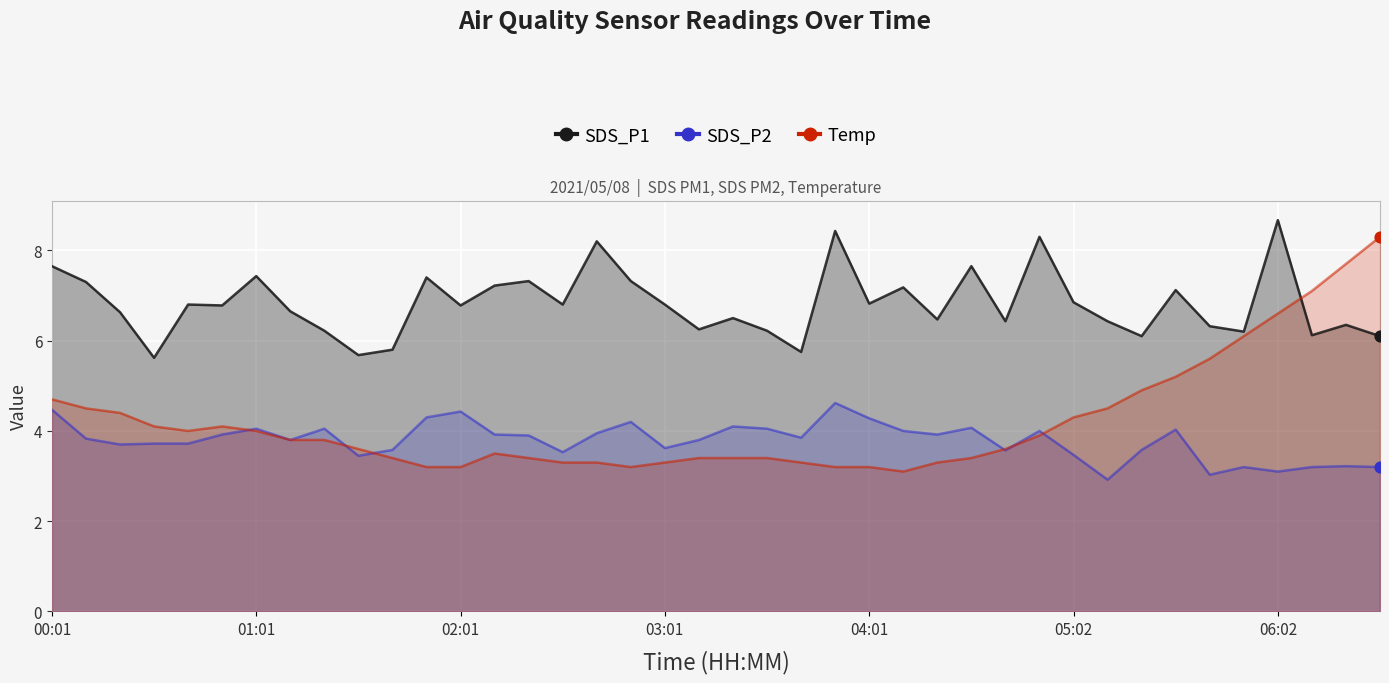

What are all the series names shown in the legend?

SDS_P1, SDS_P2, Temp